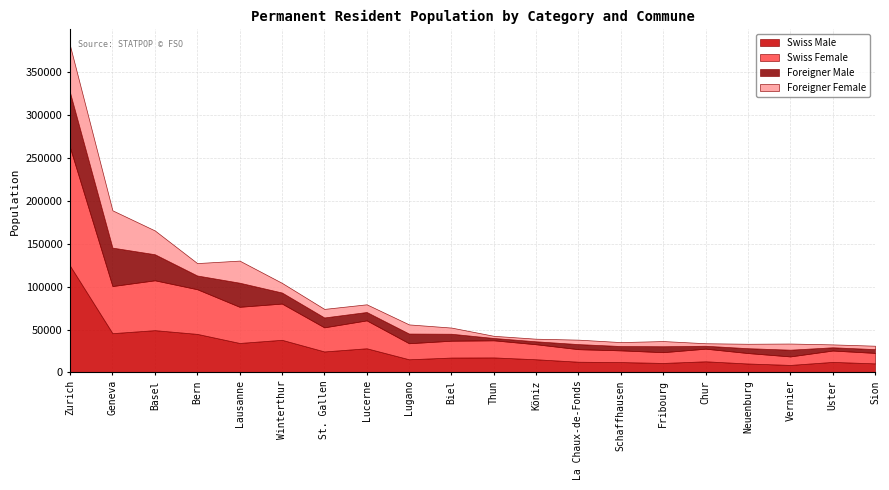

What is the smallest value displayed?

2521